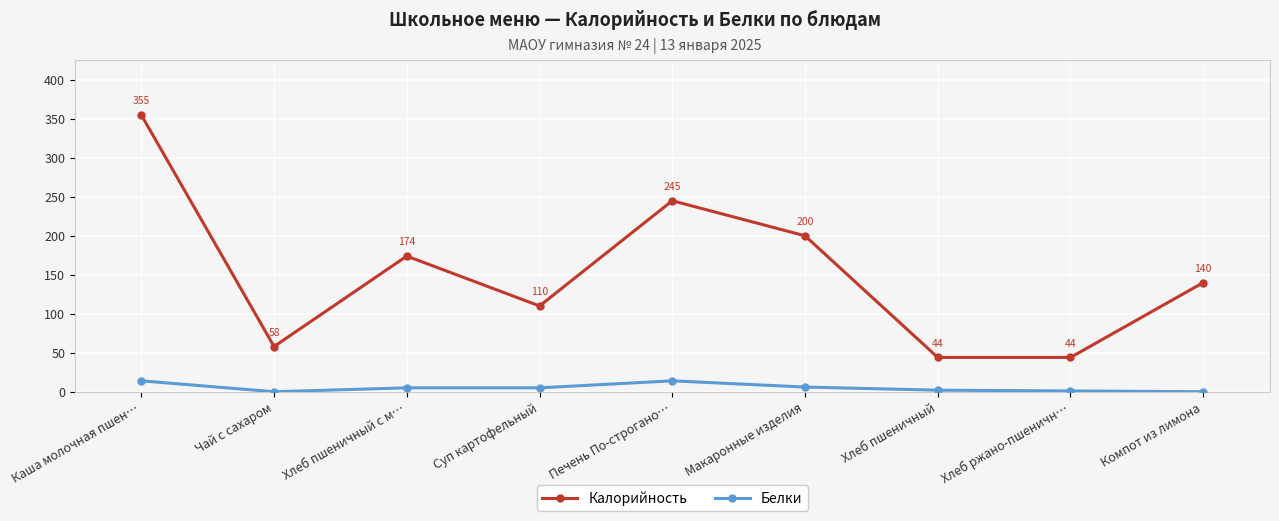

What is the difference between the Калорийность values at Компот из лимона and Печень По-строгано…?

105